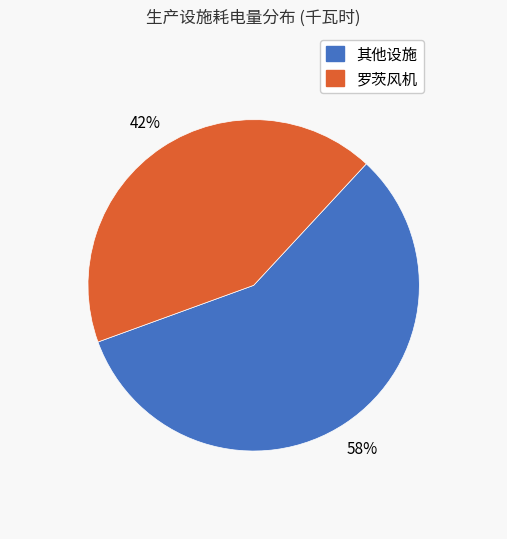

Is there a majority slice in this chart?

Yes